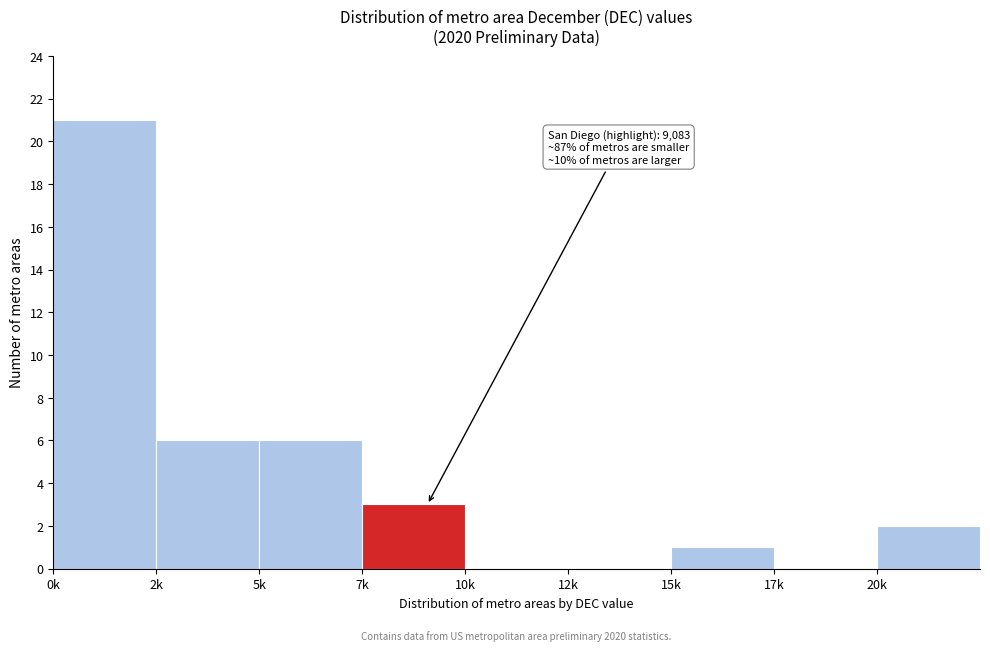

Reading left to right, what are all the values shown in this chart?

0k=21	2k=6	5k=6	7k=3	10k=0	12k=0	15k=1	17k=0	20k=2